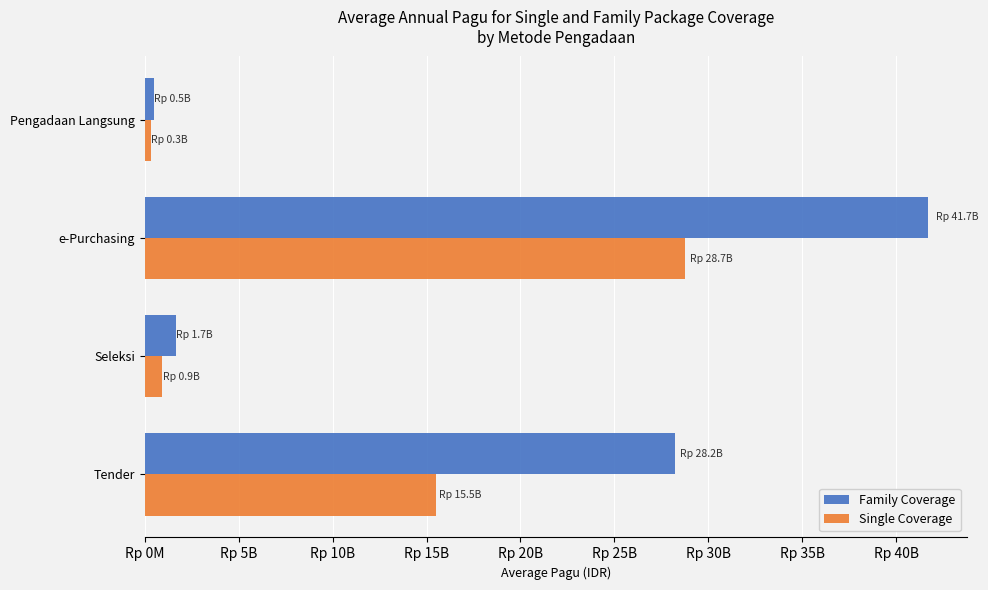

Reading left to right, extract all data points from this chart.

Family Coverage: 28209479571.0	1656506193.1	41669556250.0	521198577.8
Single Coverage: 15499714050.0	946574967.5	28737625000.0	325749111.1